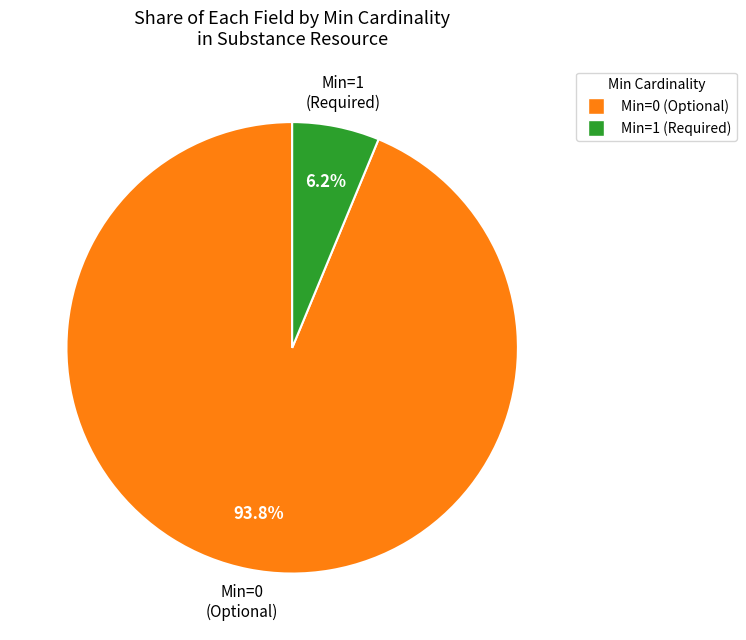

Is there a majority slice in this chart?

Yes